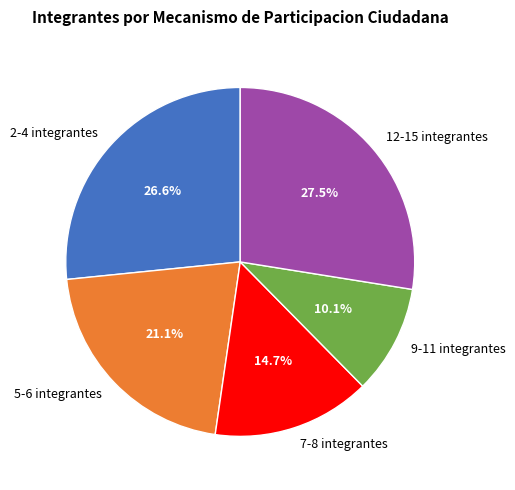

Which has a higher value, 5-6 integrantes or 12-15 integrantes?

12-15 integrantes